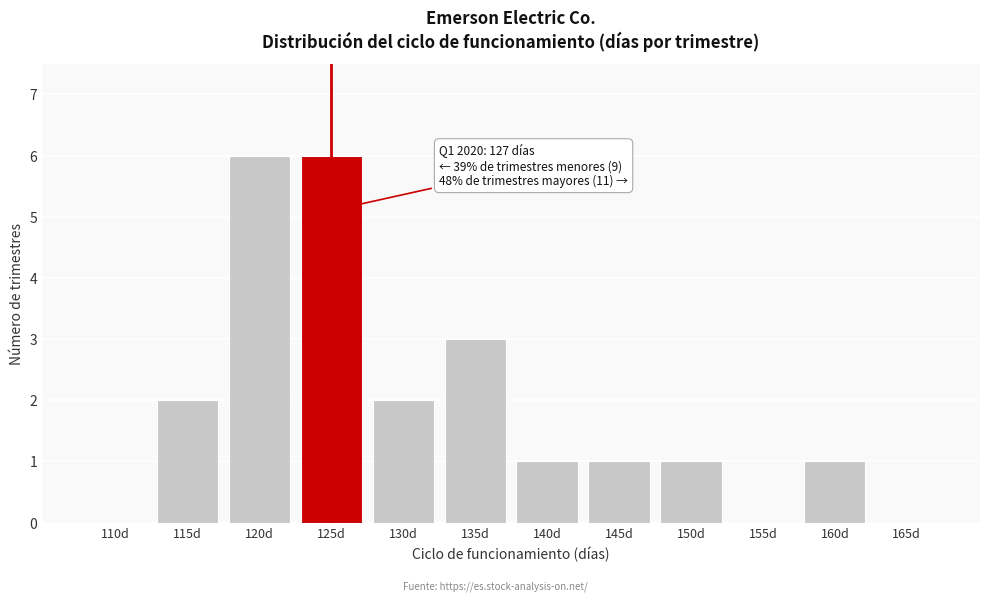

Reading left to right, what are all the values shown in this chart?

110d=0	115d=2	120d=6	125d=6	130d=2	135d=3	140d=1	145d=1	150d=1	155d=0	160d=1	165d=0